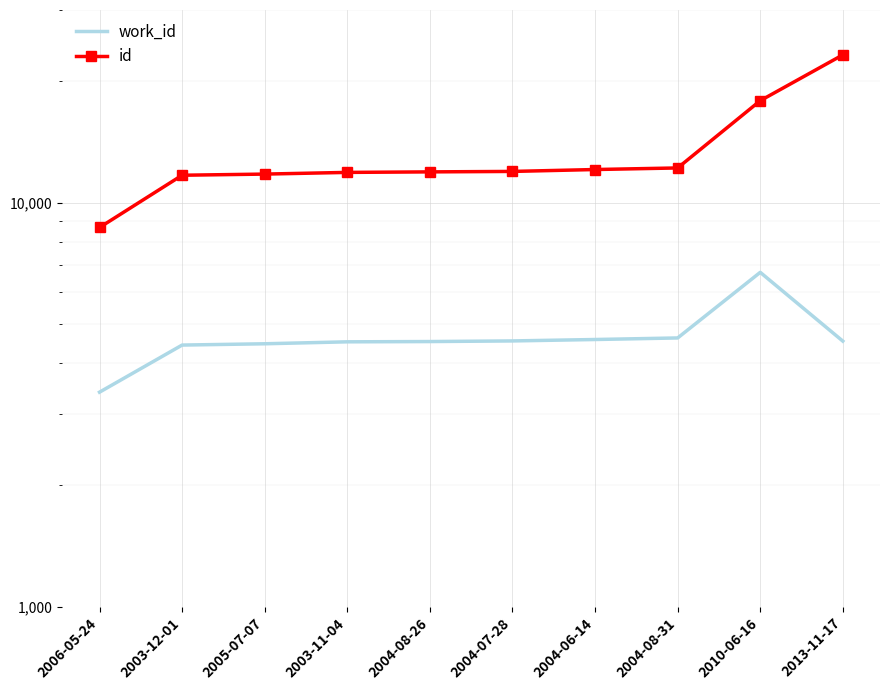

How many values in the id series exceed 11953?

4